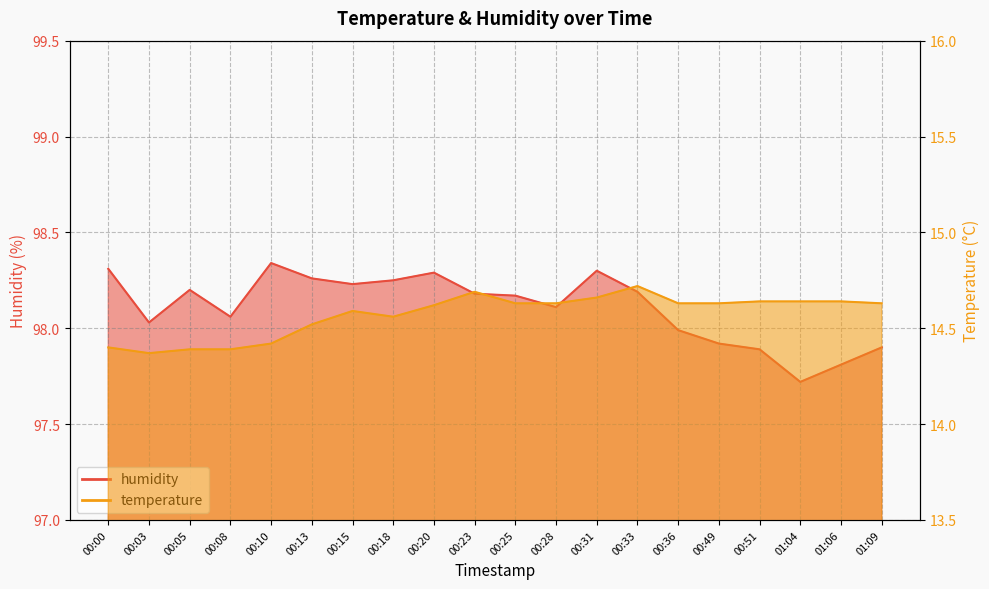

Is it true that temperature equals 3.9 at 00:13?

False